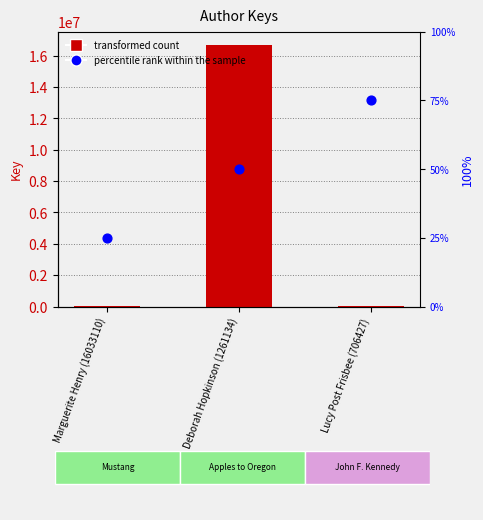

Which series has the largest Y range (max minus min)?

Key